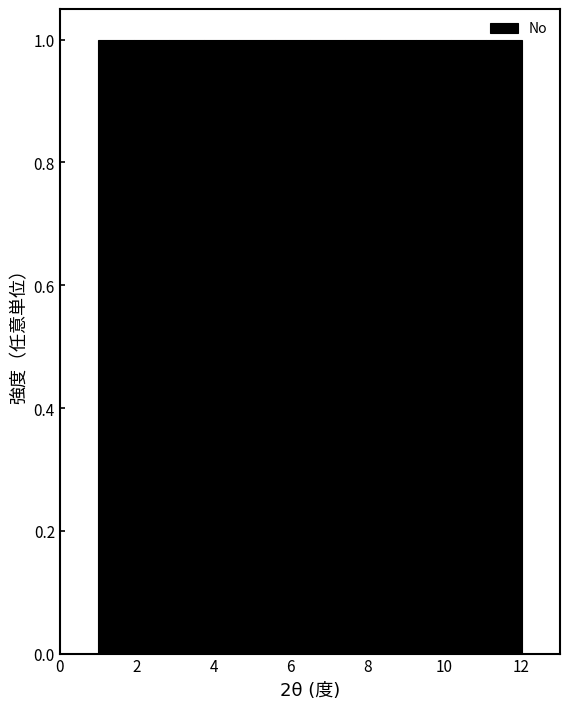

Reading left to right, list every bar in this chart as the range it spans on the x-axis followed by its height. Neither the bar edges nor the heights are printed on the chart, so give them approximately, as read against the axes.

1.0 to 2.0: 1
2.0 to 2.8: 1
2.8 to 3.8: 1
3.8 to 4.6: 1
4.6 to 5.6: 1
5.6 to 6.6: 1
6.6 to 7.4: 1
7.4 to 8.4: 1
8.4 to 9.2: 1
9.2 to 10.2: 1
10.2 to 11.0: 1
11.0 to 12.0: 1